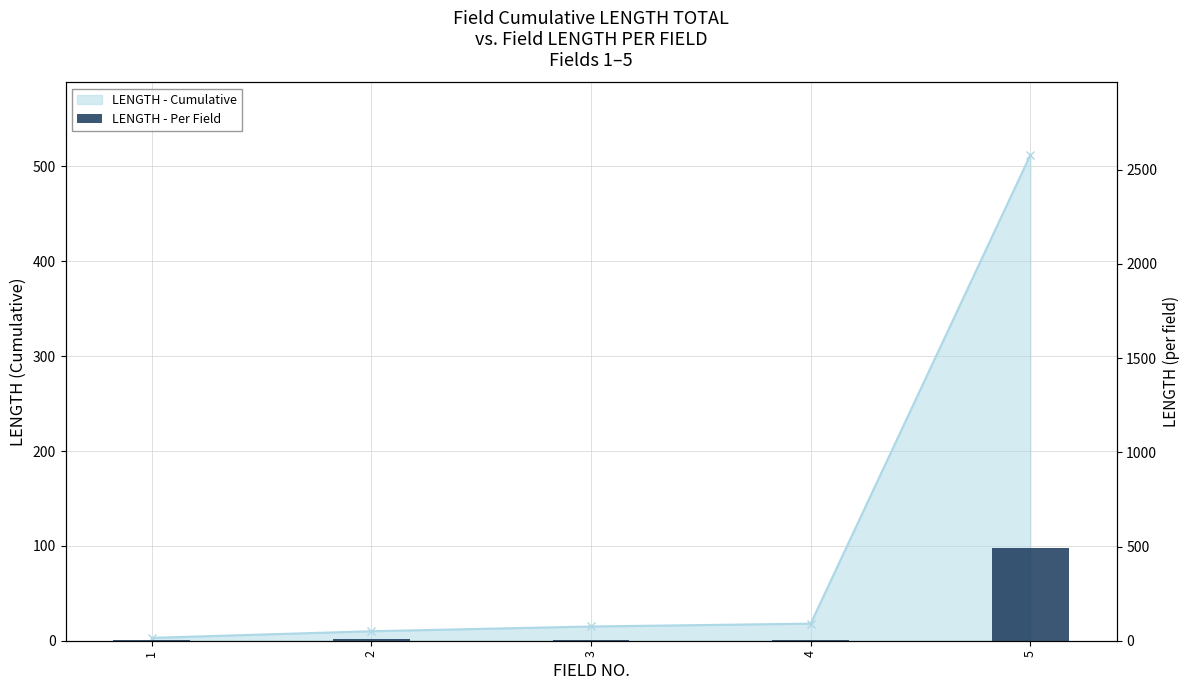

What is the difference between the maximum and second lowest values?

491